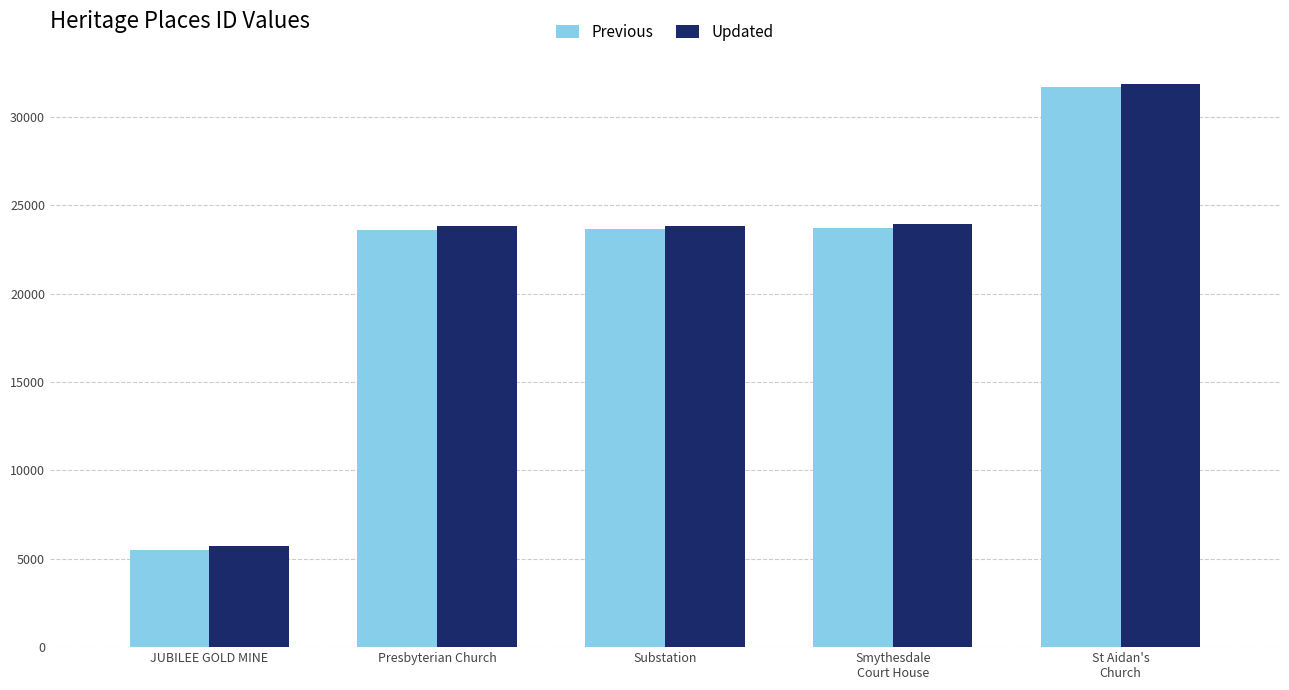

What position from the right is Presbyterian Church?

4